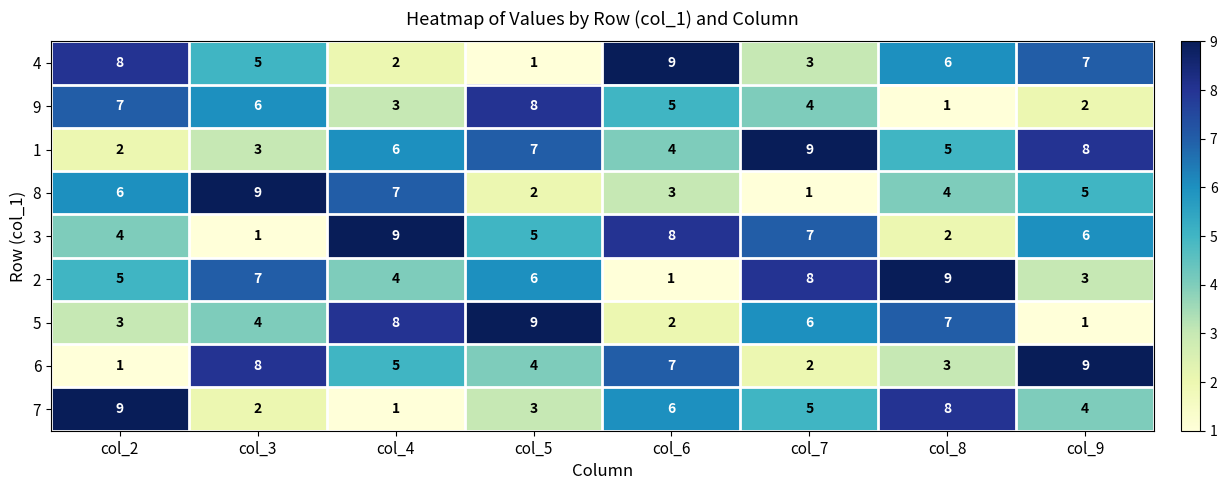

How many categories are shown in the chart?

8